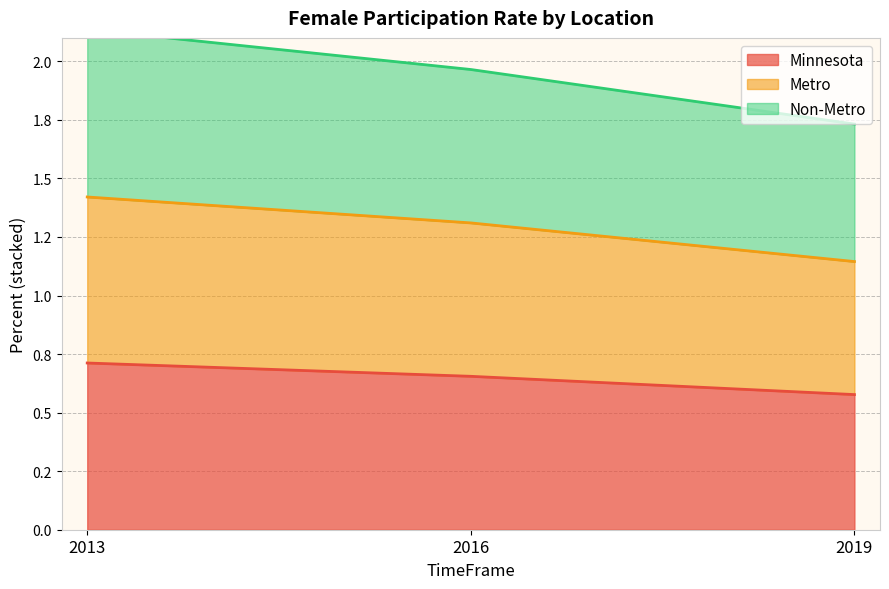

What is the maximum value for Non-Metro?

2.1